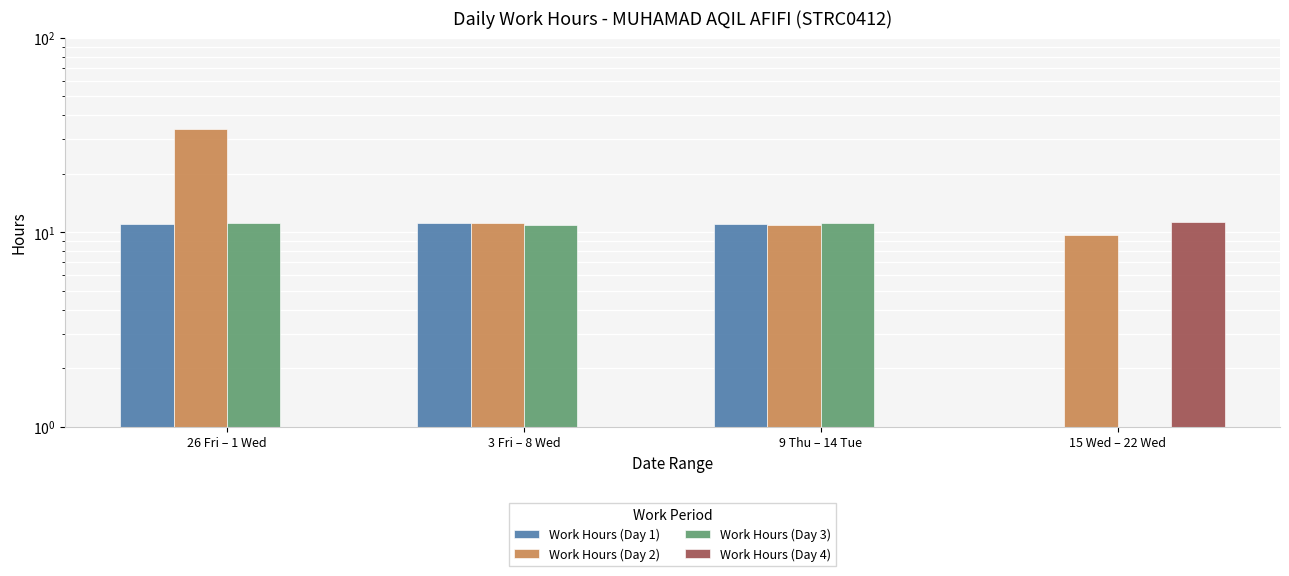

How many groups of bars are there?

4